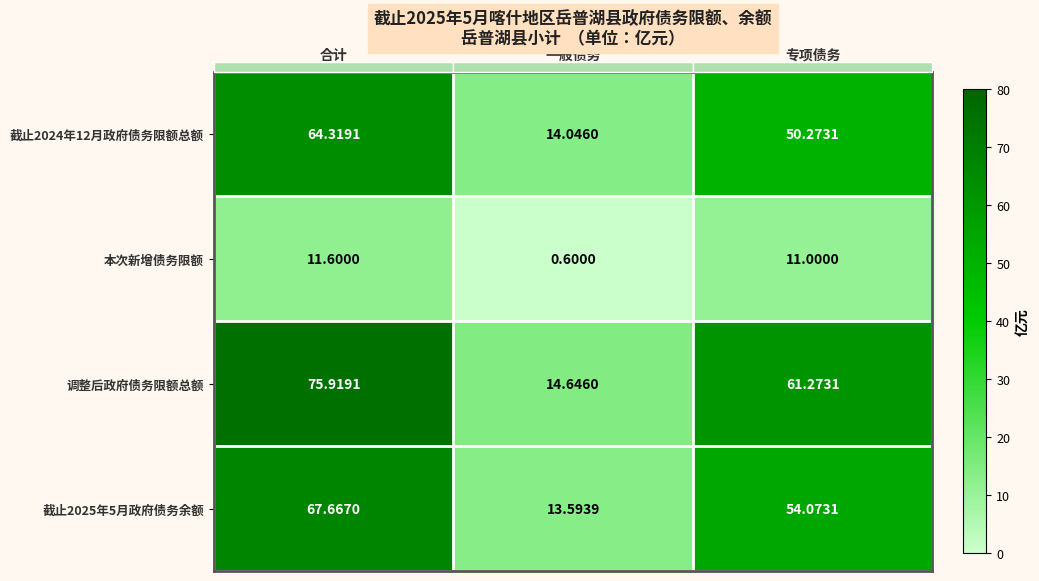

What is the total value across all series at 合计?

219.5